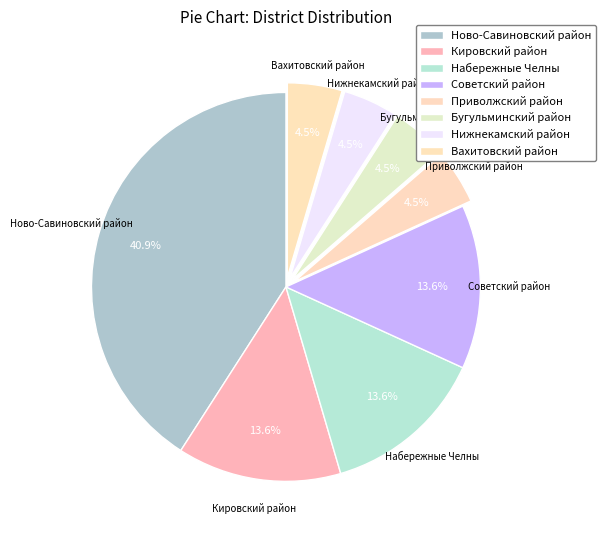

How many slices are in this pie chart?

8